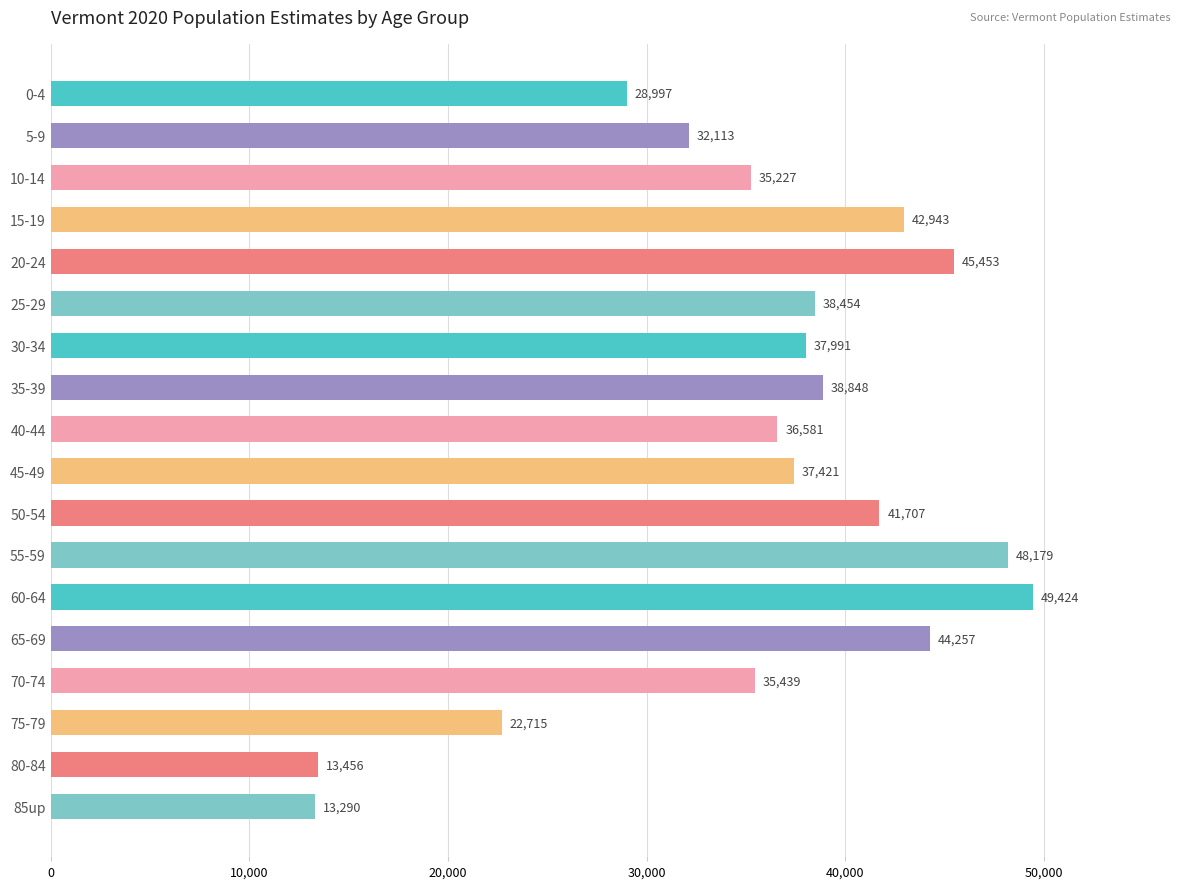

What position from the top is 40-44?

9